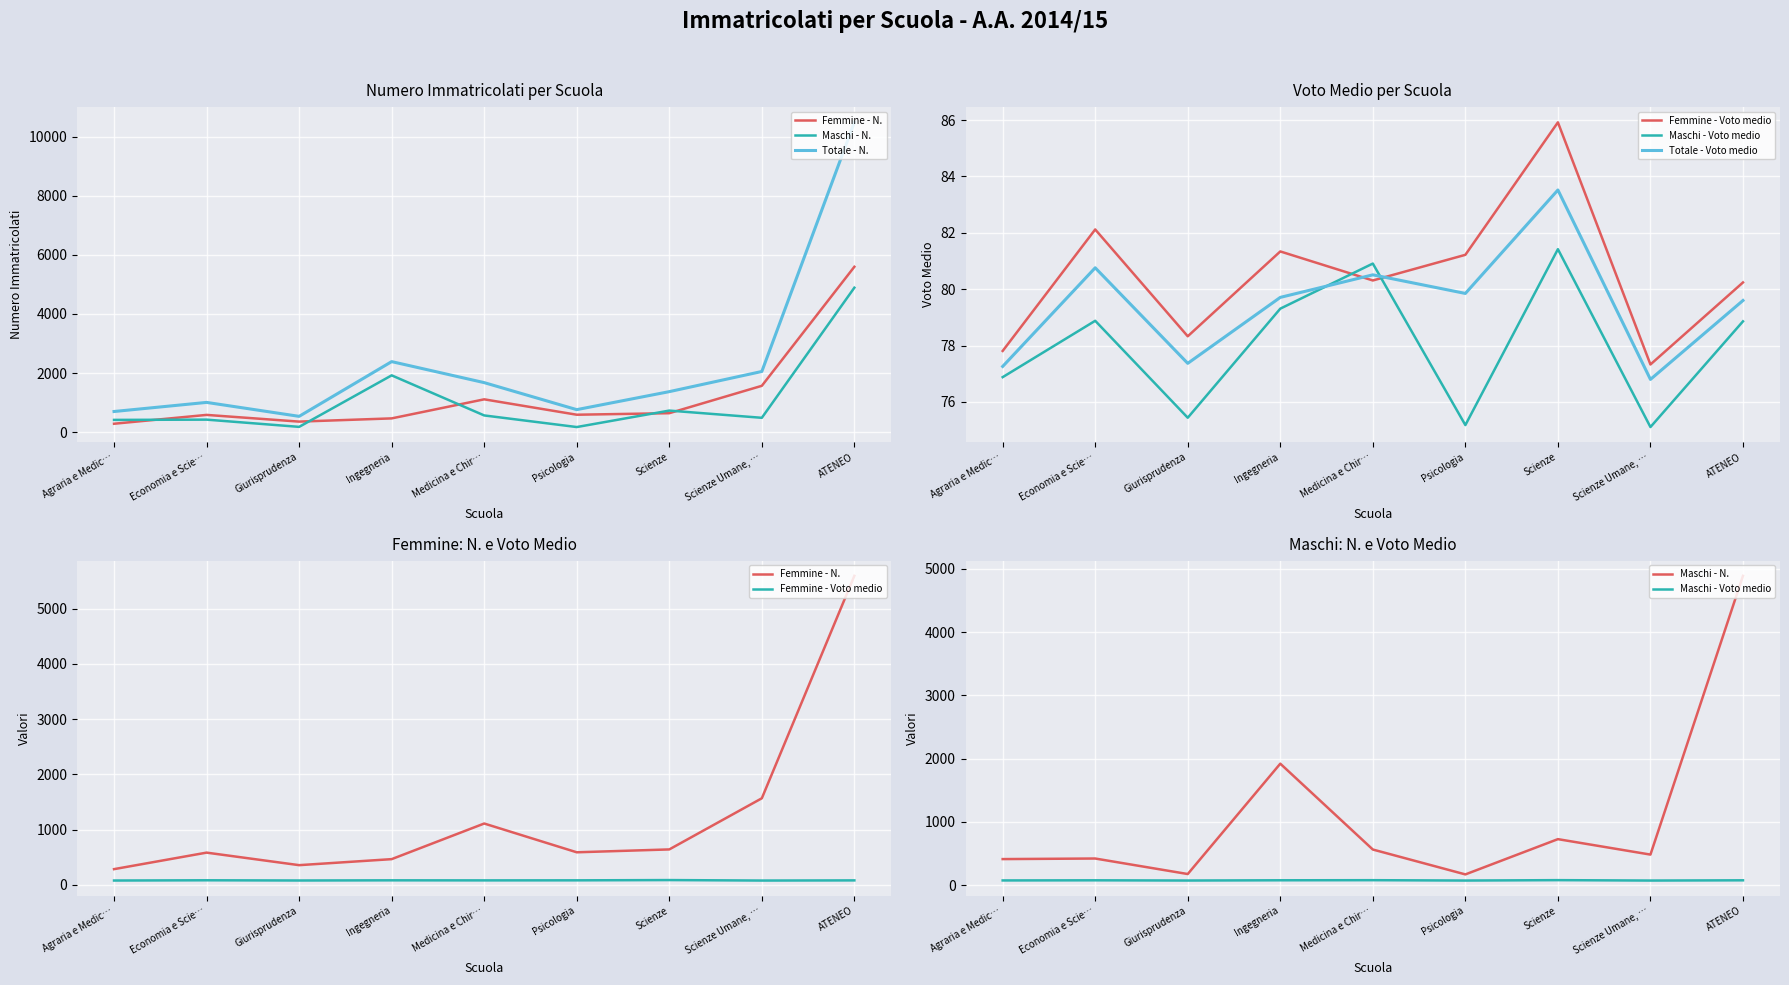

How many lines are shown in the chart?

6